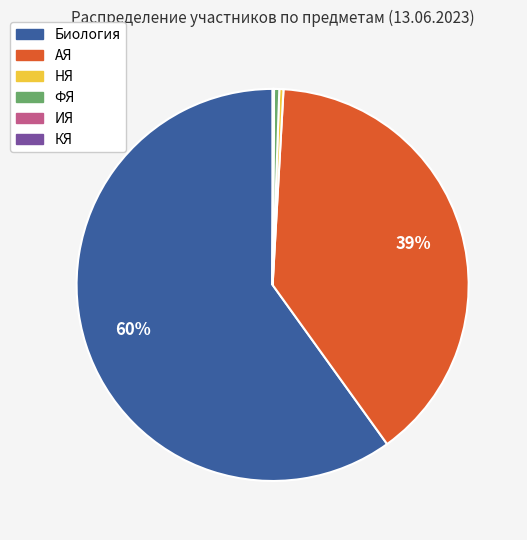

What is the largest slice in the pie chart?

Биология